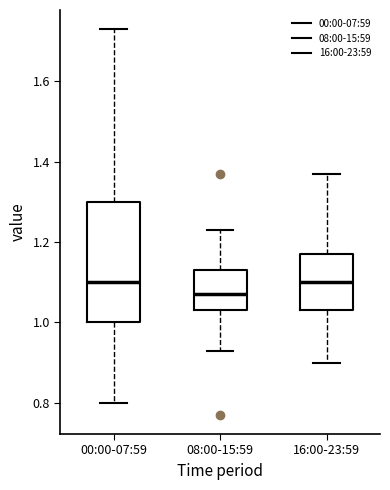

Which box is the tallest, from its lower edge to its upper edge?

00:00-07:59